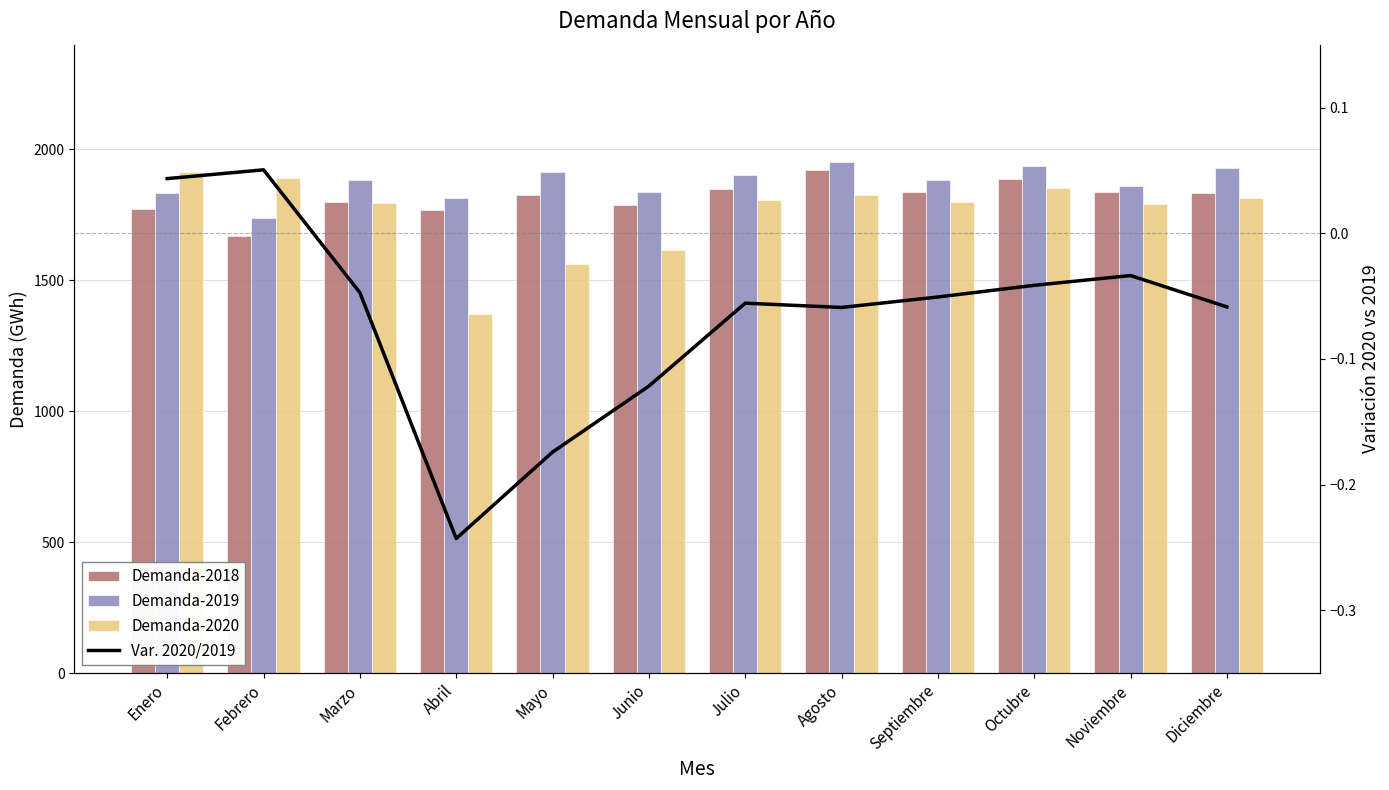

The value of Demanda-2019 at Junio is 1182.9. True or false?

False